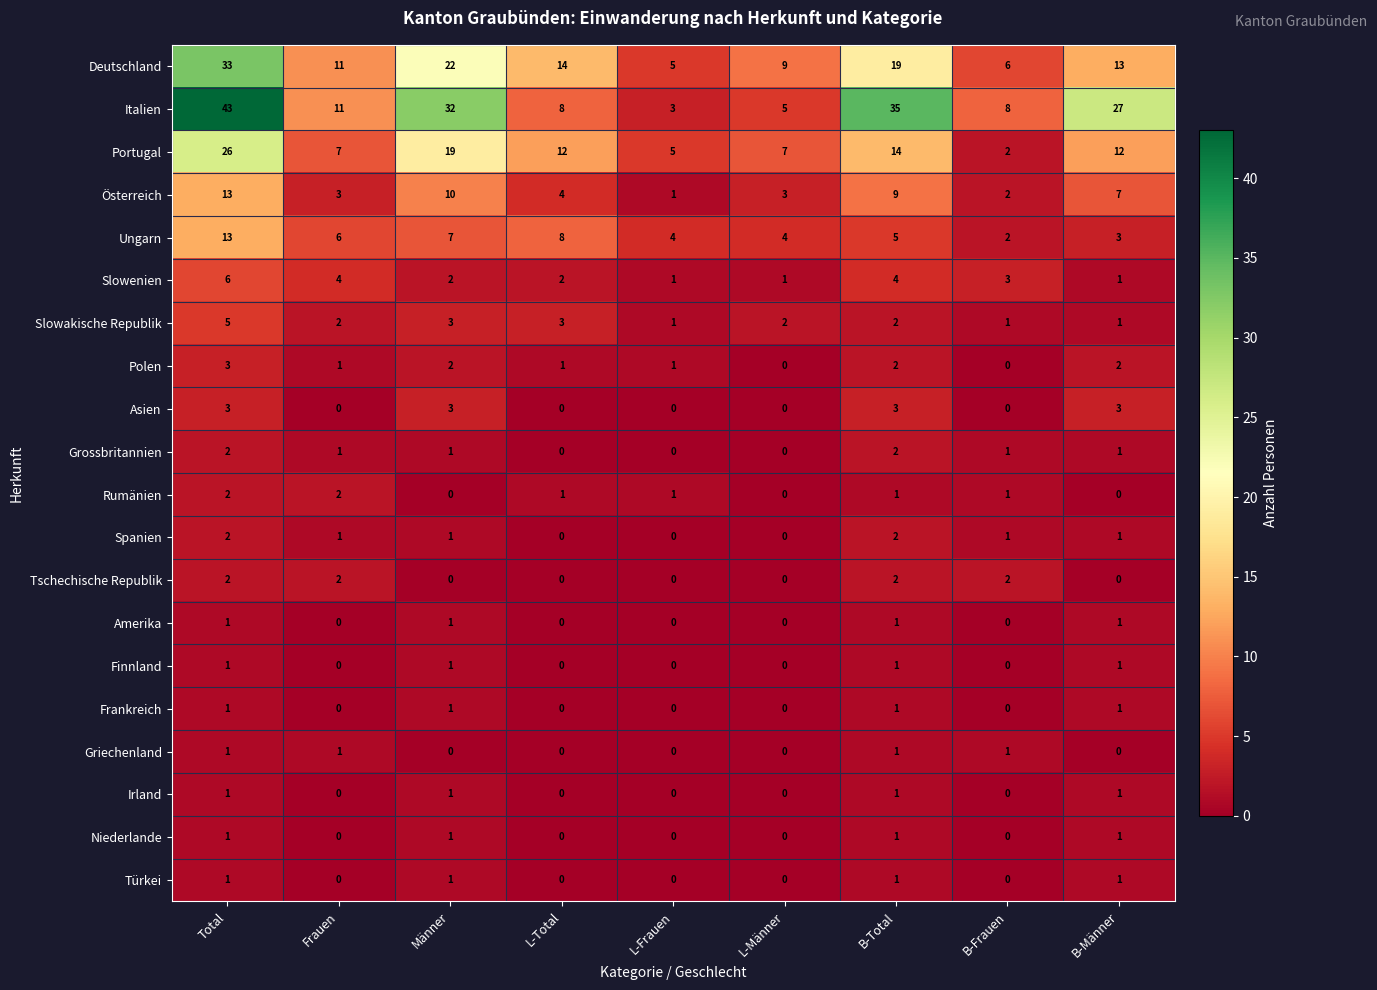

What is the maximum value shown in the chart?

43